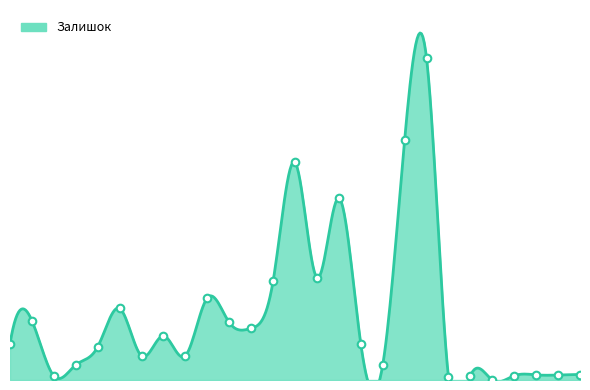

What is the ratio of the value at 239761775 to the value at 239801776?

3.1